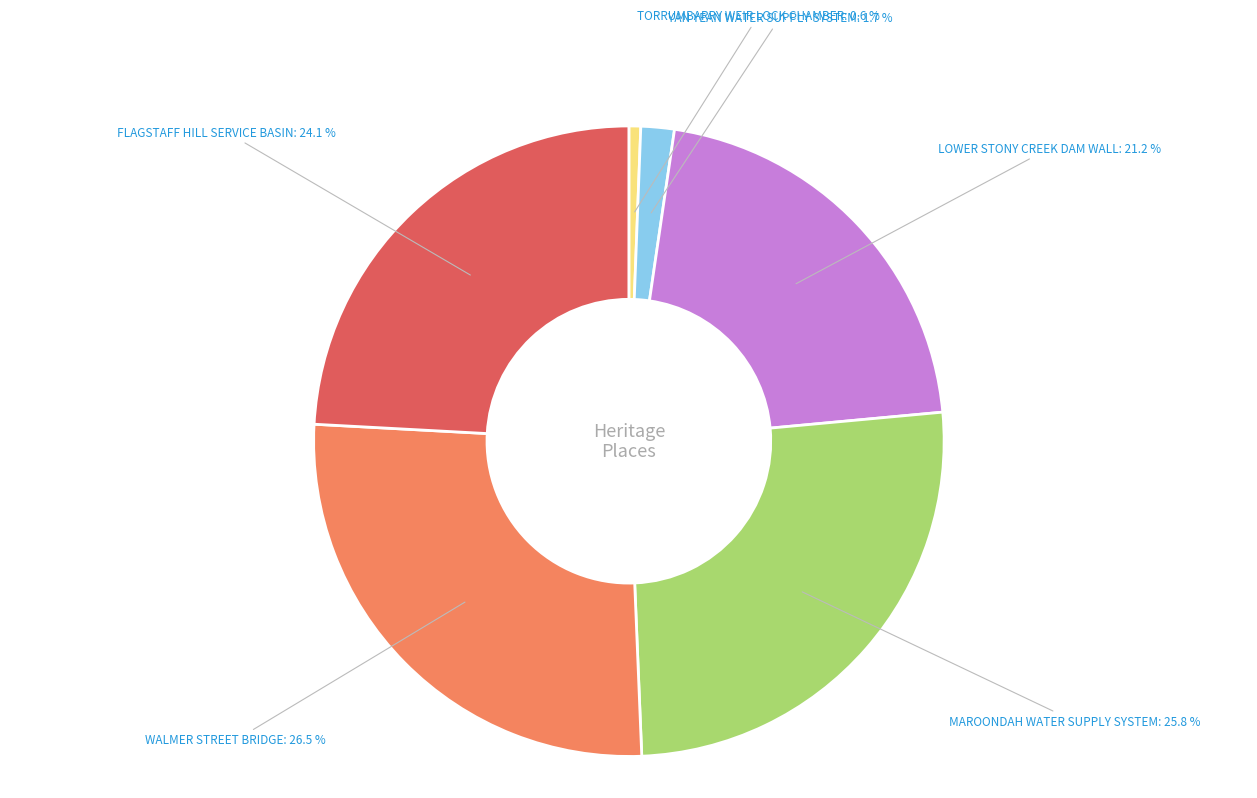

How many segments does this pie chart have?

6